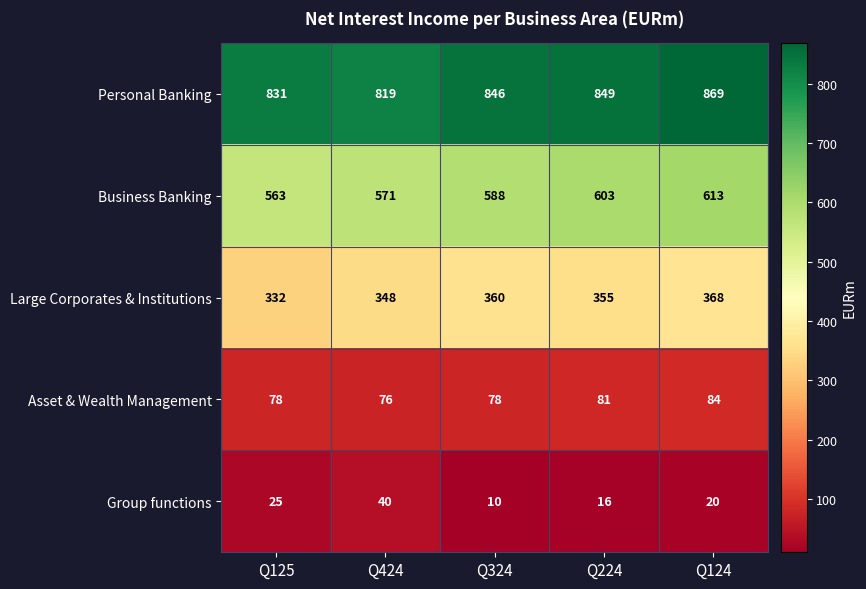

Between Q125 and Q424, which series saw the biggest shift?

Large Corporates & Institutions